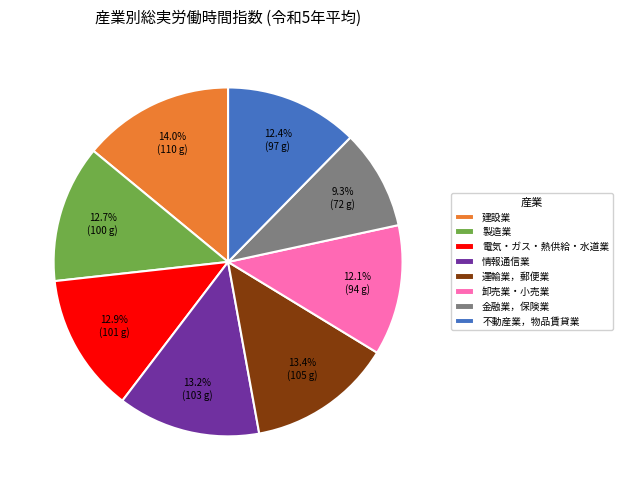

Does 情報通信業 represent more than half of the total?

No